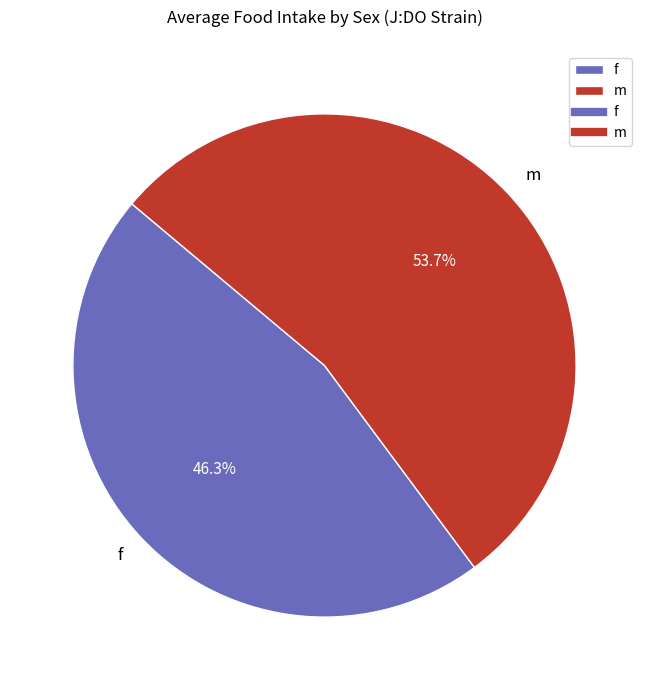

What is the ratio of the value at m to the value at f?

1.2